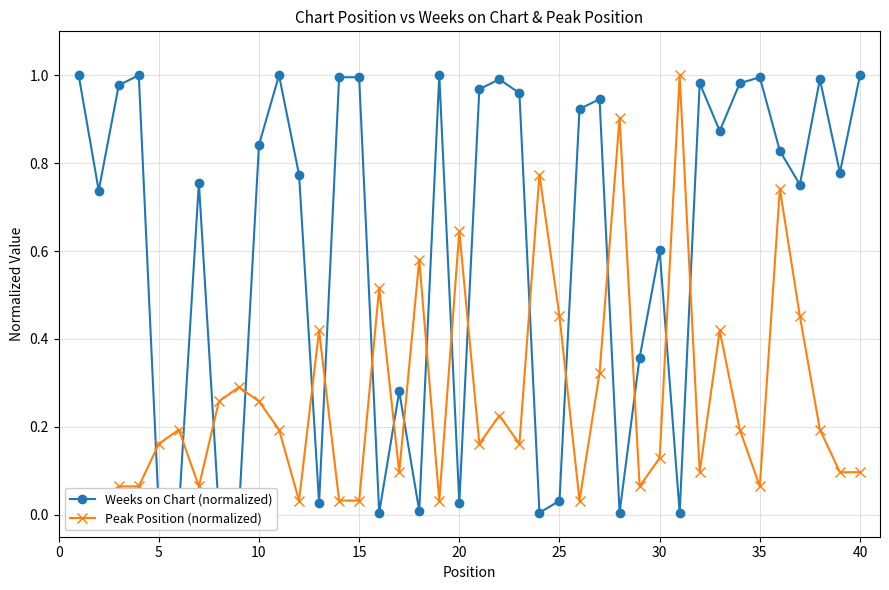

List the series in order of their peak value, highest first.

Weeks on Chart (normalized), Peak Position (normalized)